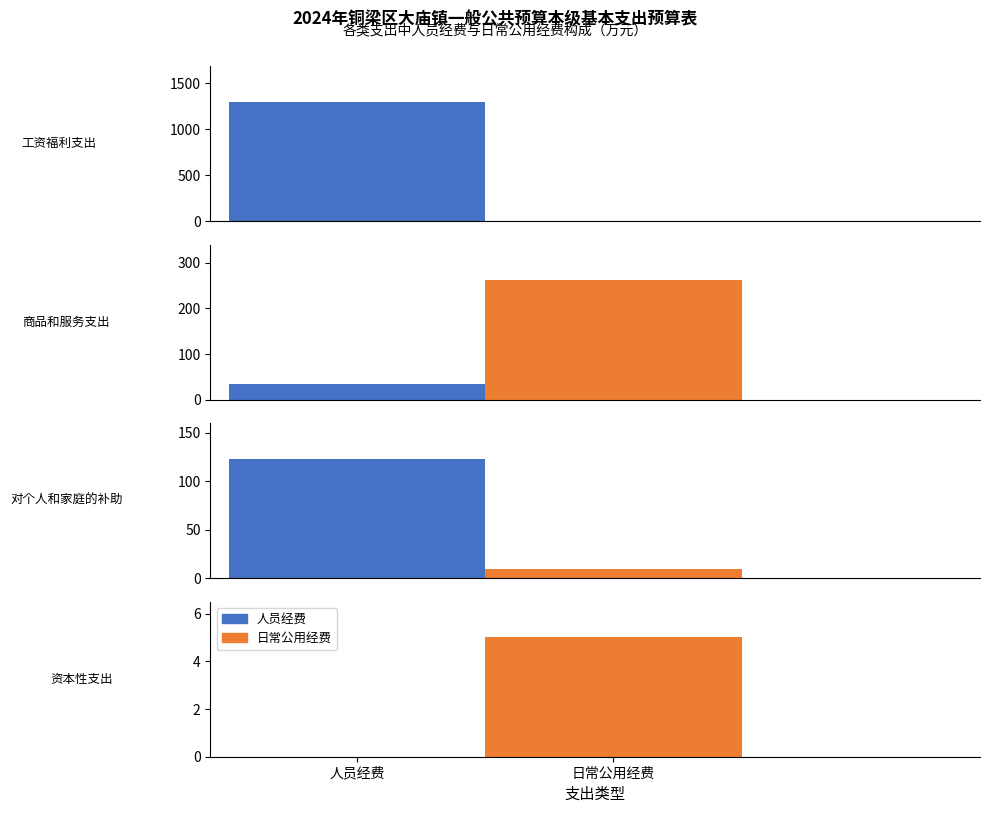

How many data points does each series have?

4